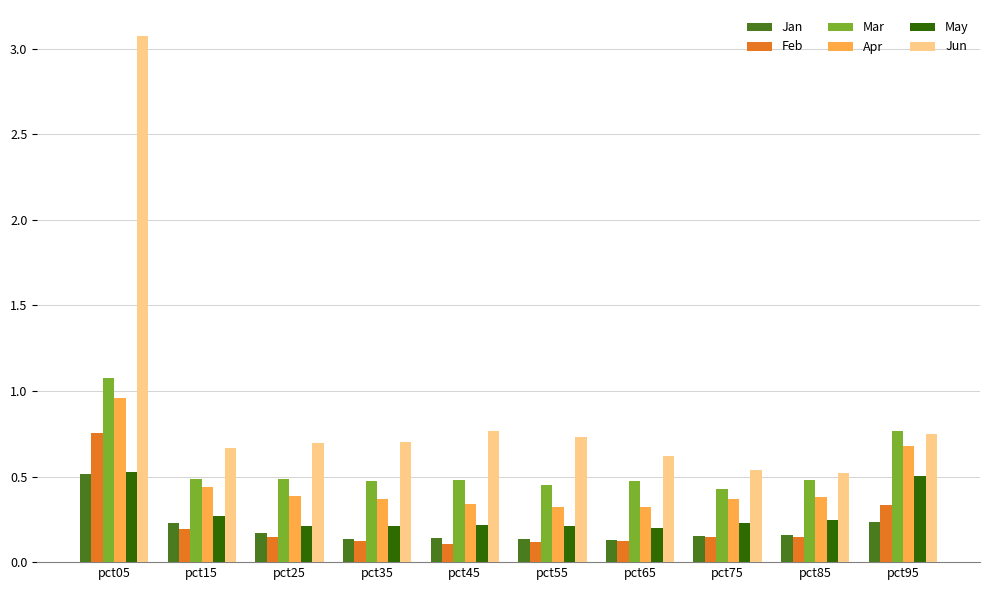

Does the chart contain stacked bars?

No